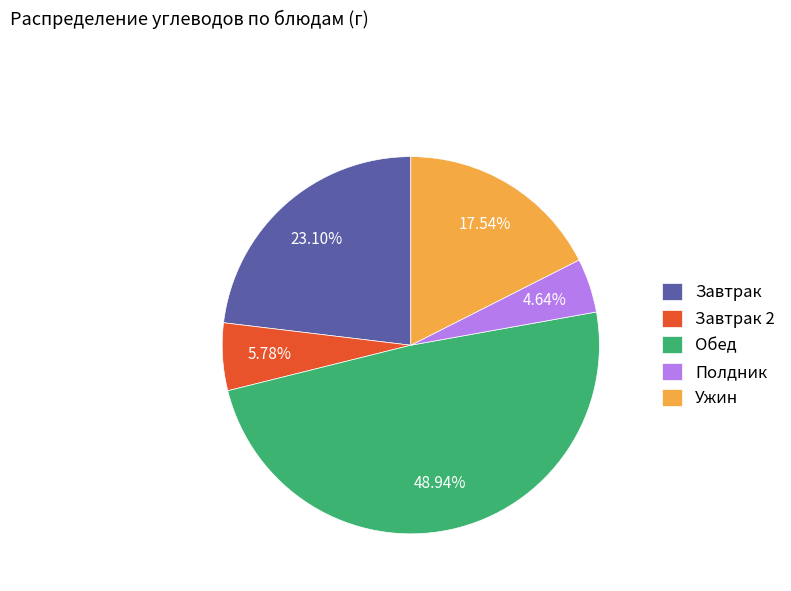

Rank the categories by value from highest to lowest.

Обед, Завтрак, Ужин, Завтрак 2, Полдник